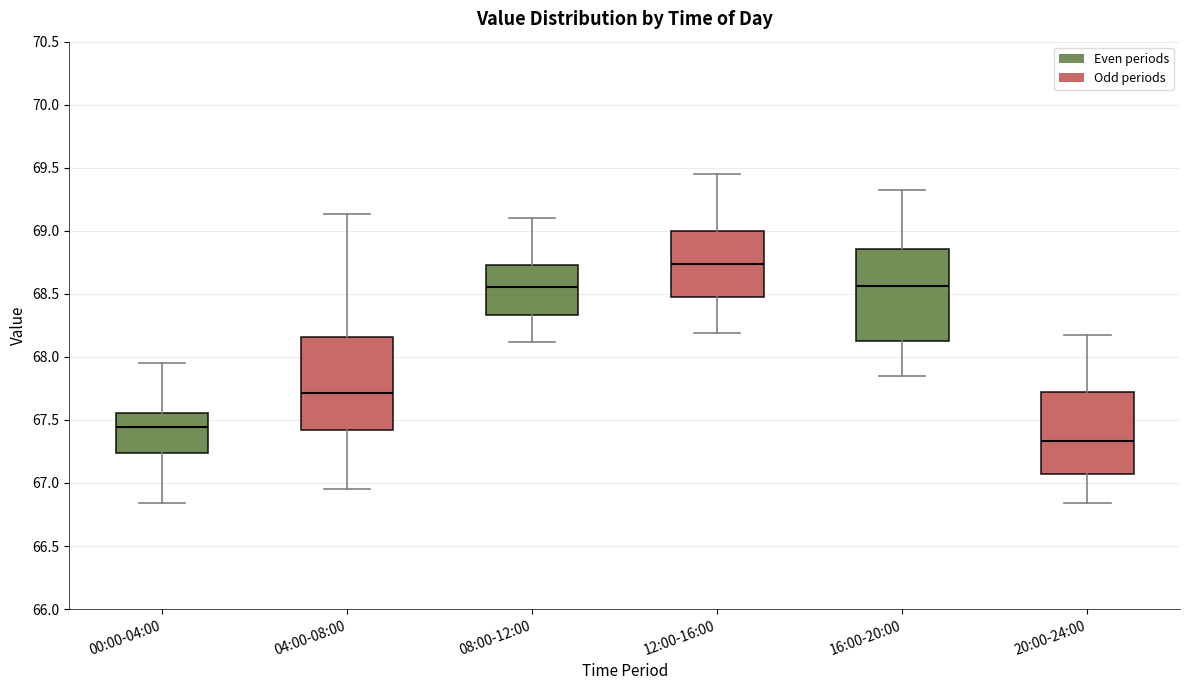

Where is the upper edge of the box for 00:00-04:00 on the y-axis? The values are not printed on the chart, so give them approximately, as read against the axis.

67.55